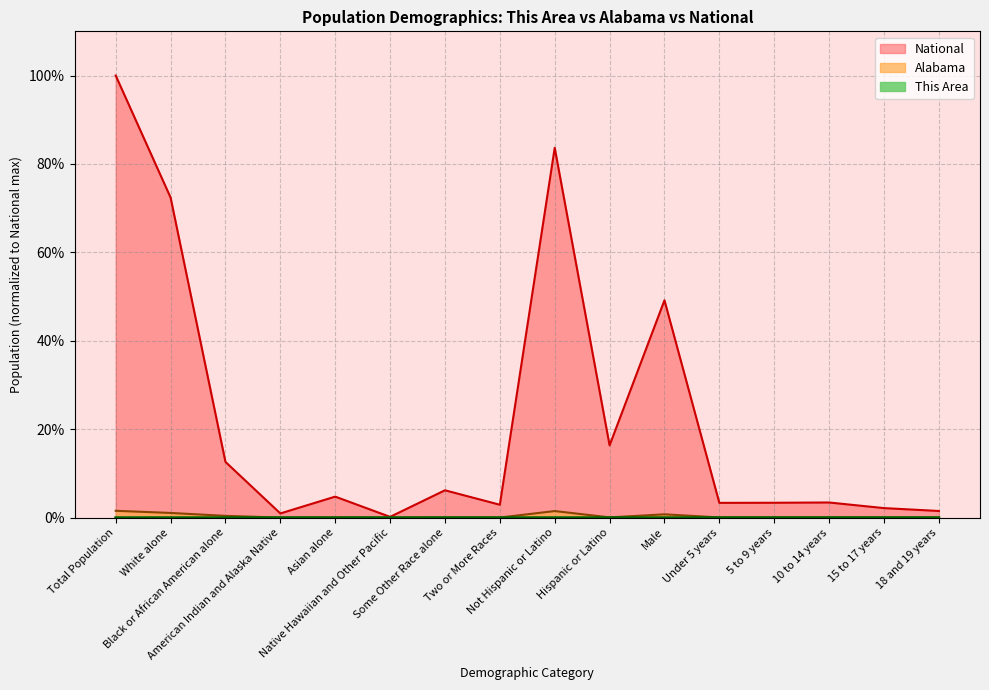

True or false: National has more than 2 points higher than both neighbors.

True